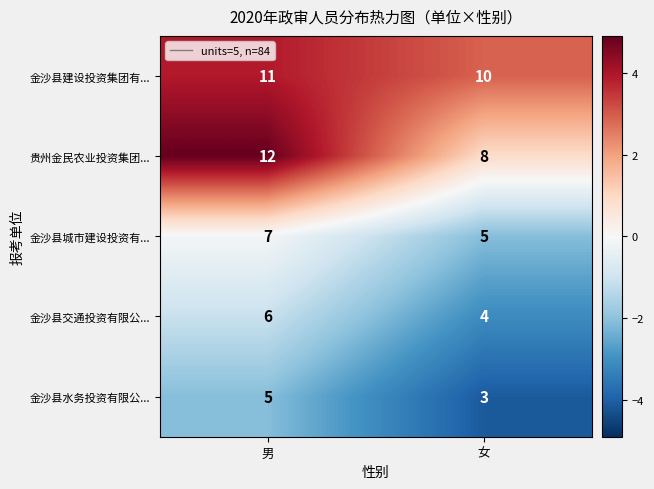

What value does the 金沙县水务投资有限公... series have at 女?

3